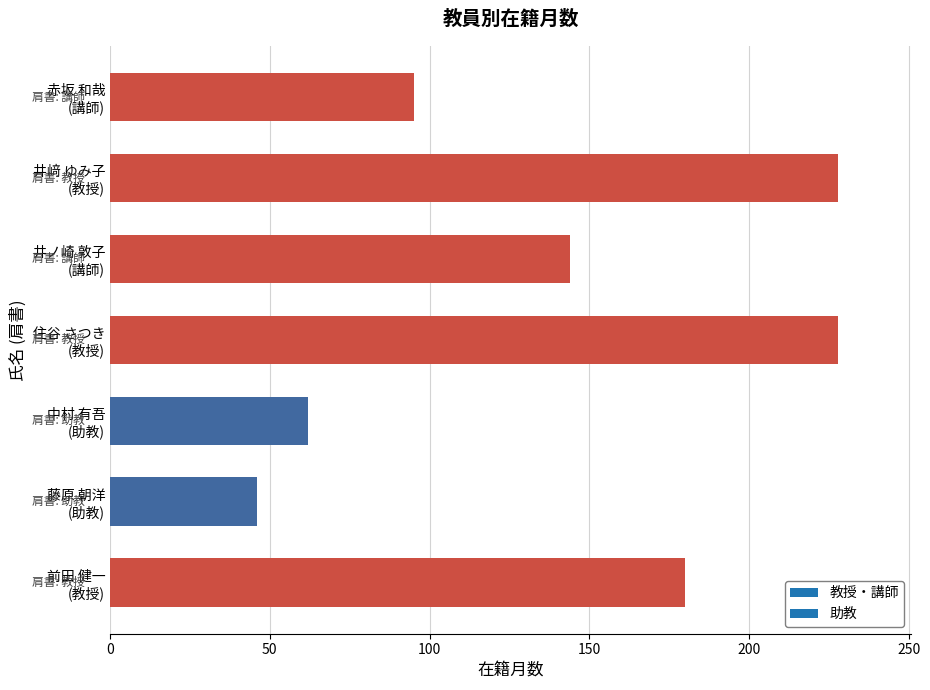

What is the average value?

140